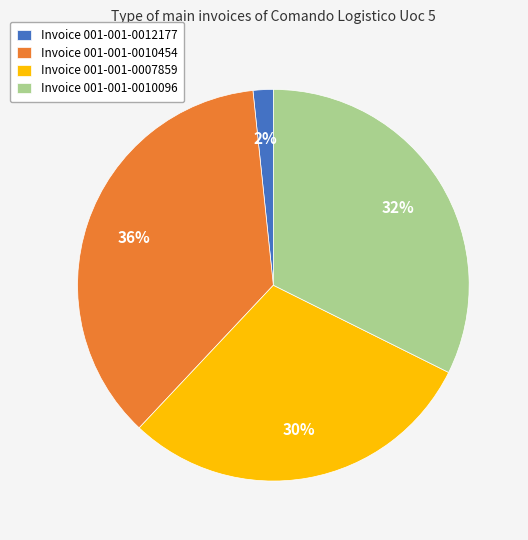

Which slice is the smallest?

Invoice 001-001-0012177